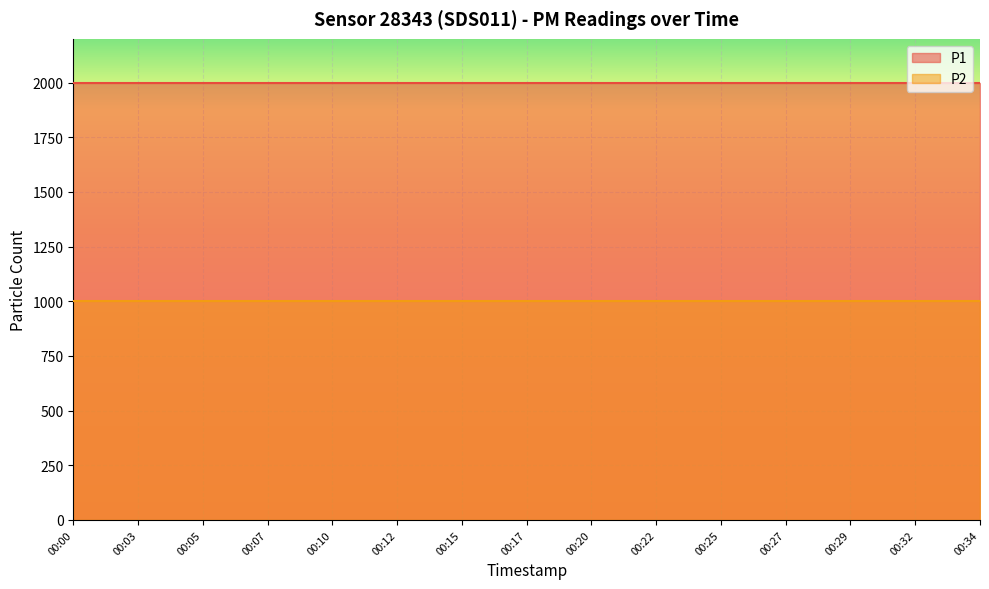

Which series has the widest spread of values?

P1